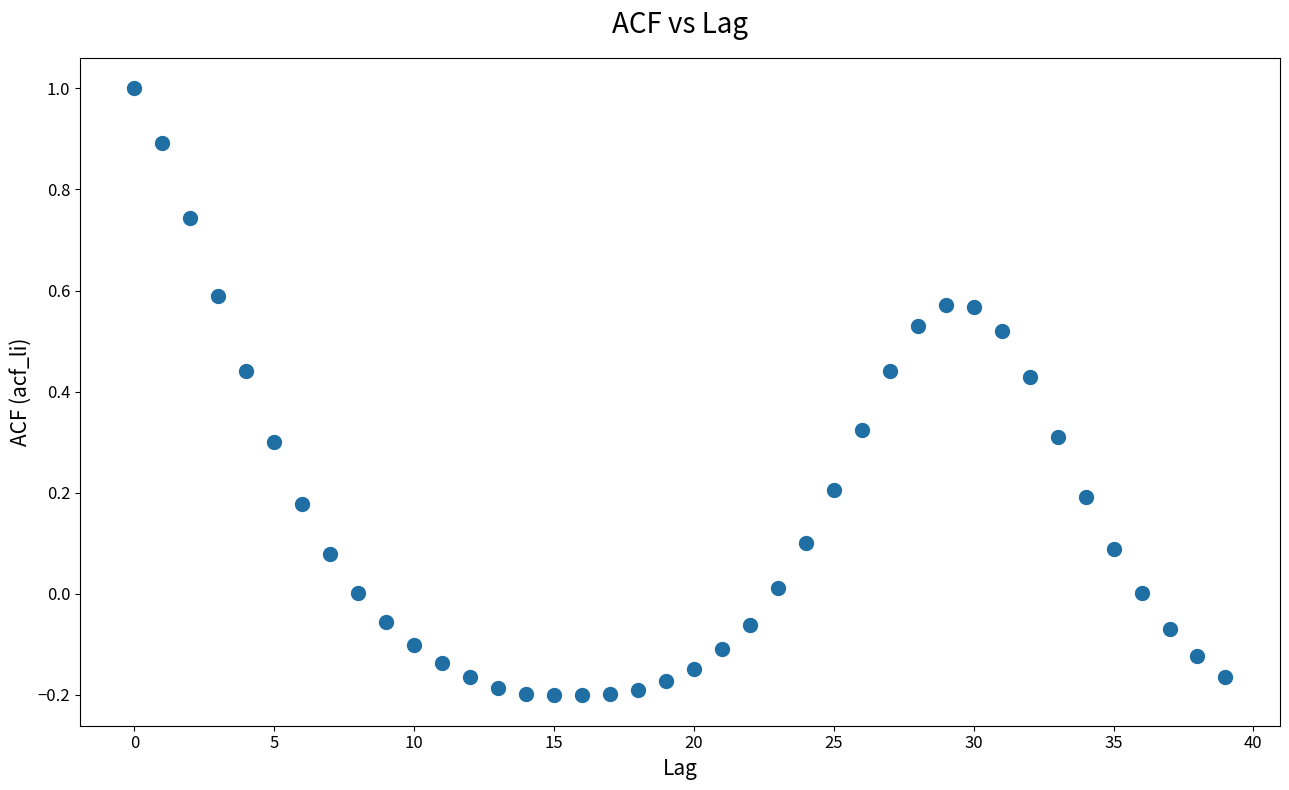

What is the range of Y values (max minus min)?

1.2